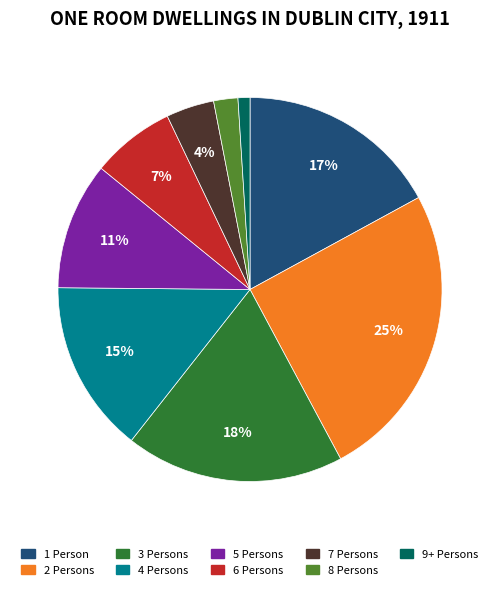

To the nearest percent, what is the combined percentage of 2 Persons and 7 Persons?

29%